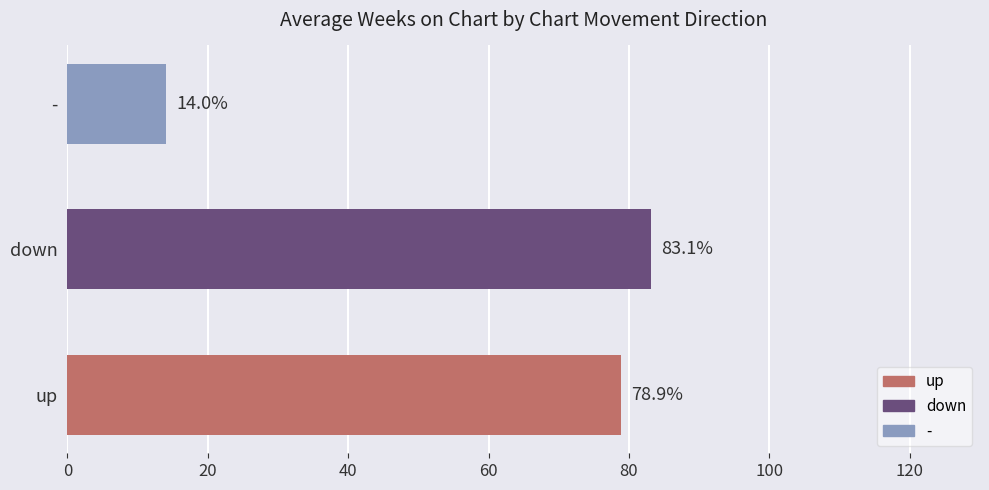

Read the value at down.

83.1